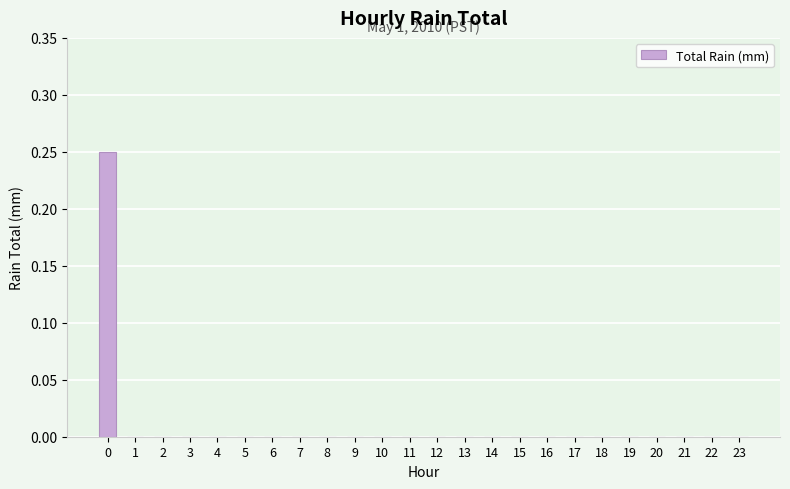

The chart shows a value of -0.1 at 12. True or false?

False